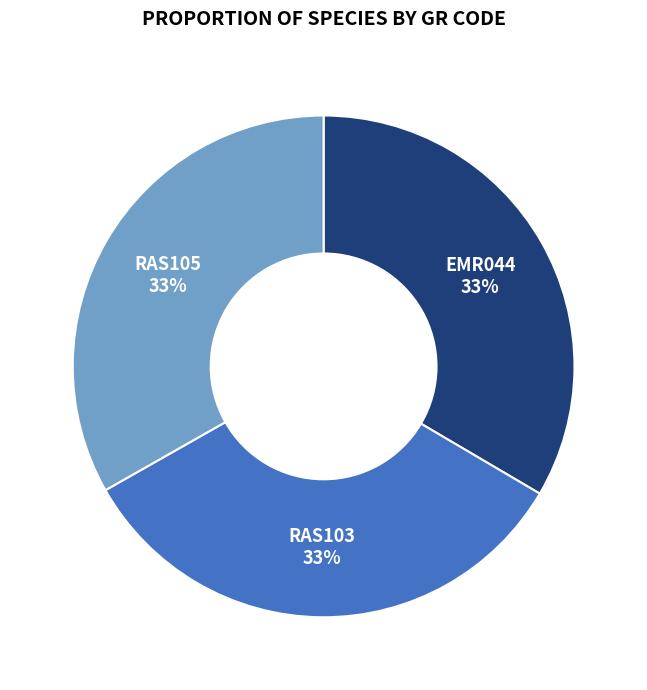

To the nearest percent, what portion does RAS105 represent?

33%